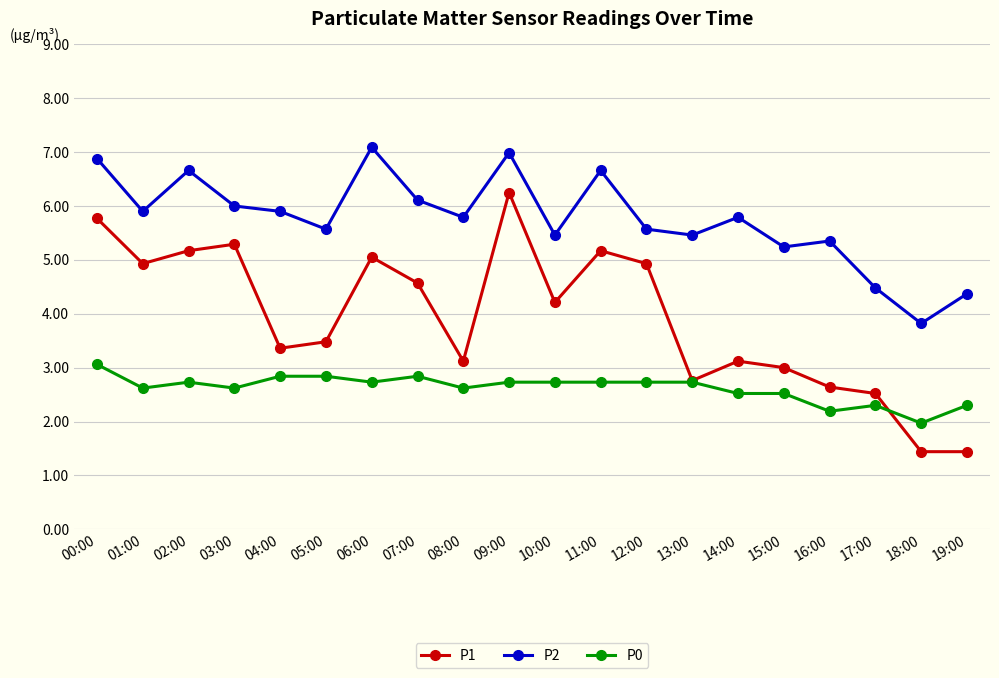

List the series in order of their overall mean, lowest first.

P0, P1, P2